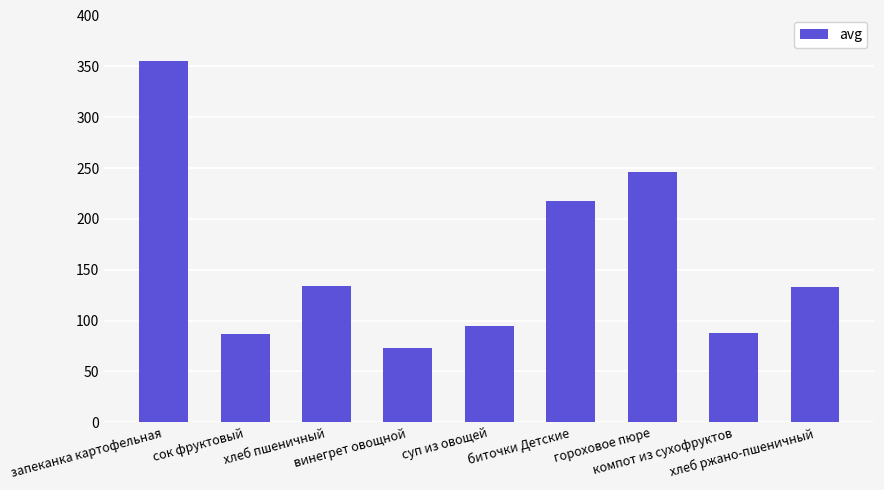

What is the maximum value shown in the chart?

354.8